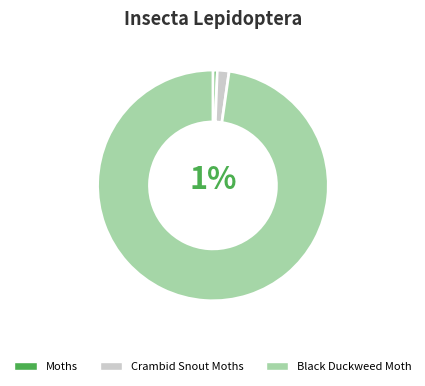

What is the largest slice in the pie chart?

Black Duckweed Moth